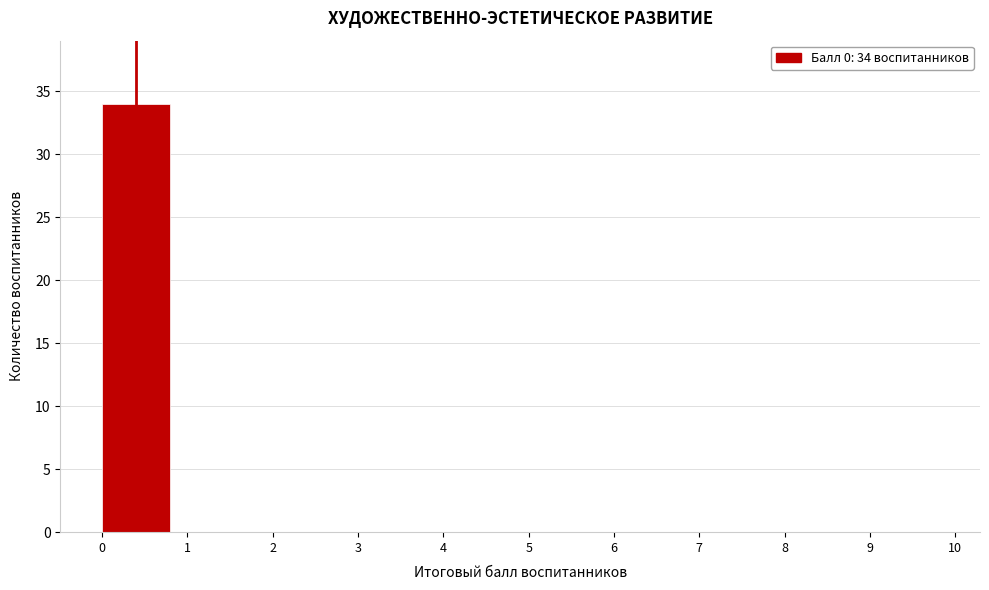

Over which range of the x-axis is the bar tallest?

0 to 1